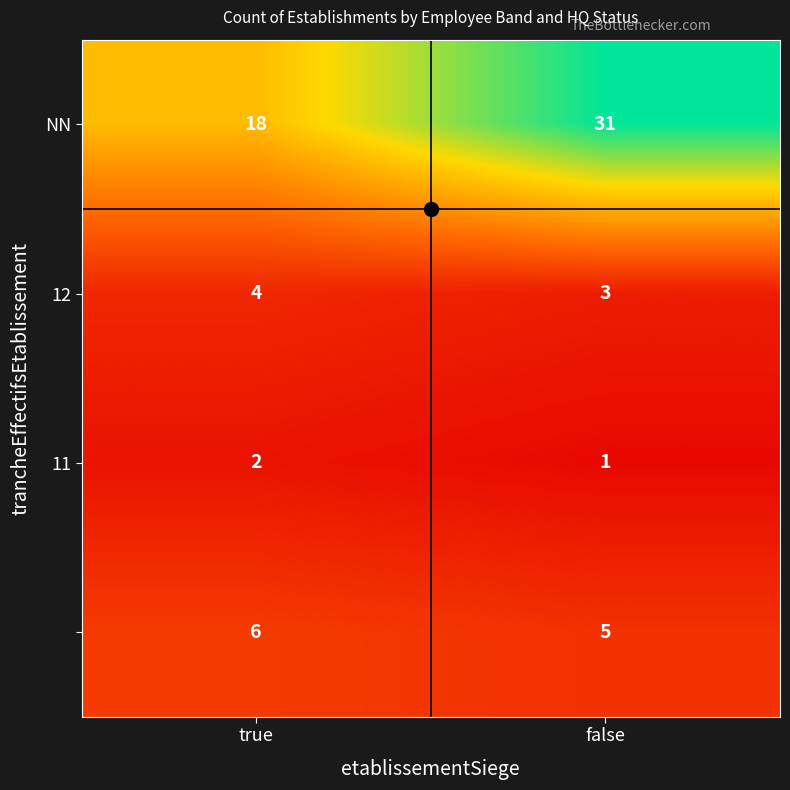

What is the difference between the highest and lowest values at false?

30